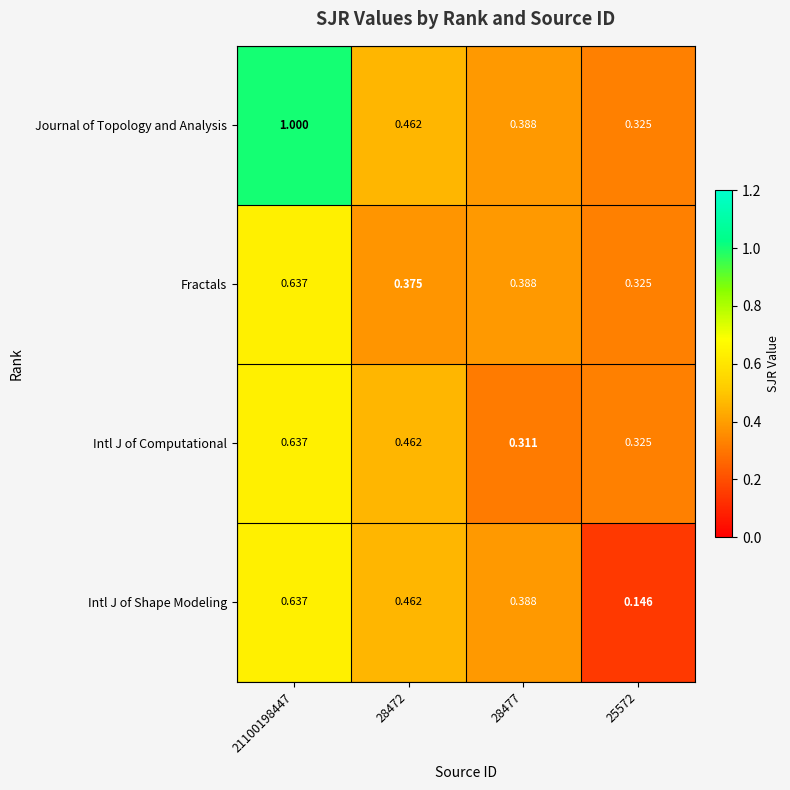

Is the value of Intl J of Shape Modeling at 25572 greater than the value of Fractals at 21100198447?

No